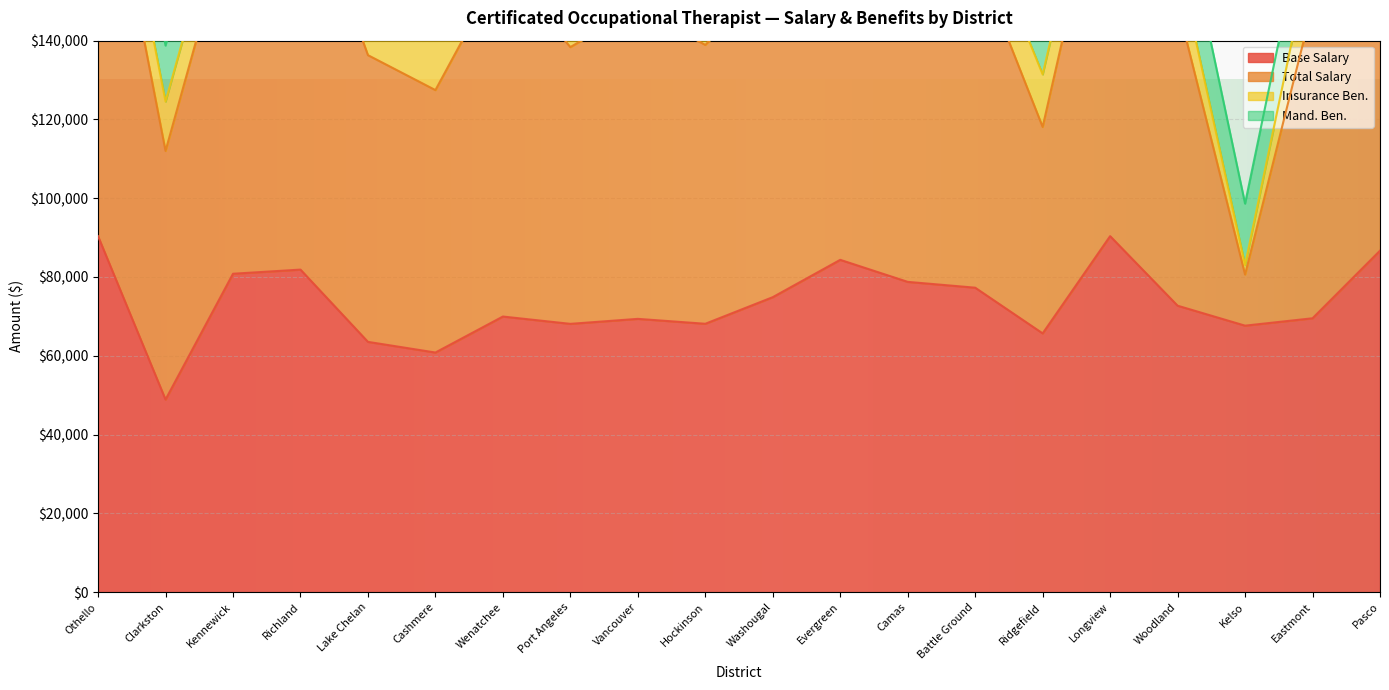

True or false: Total Salary and Base Salary cross at least once.

False